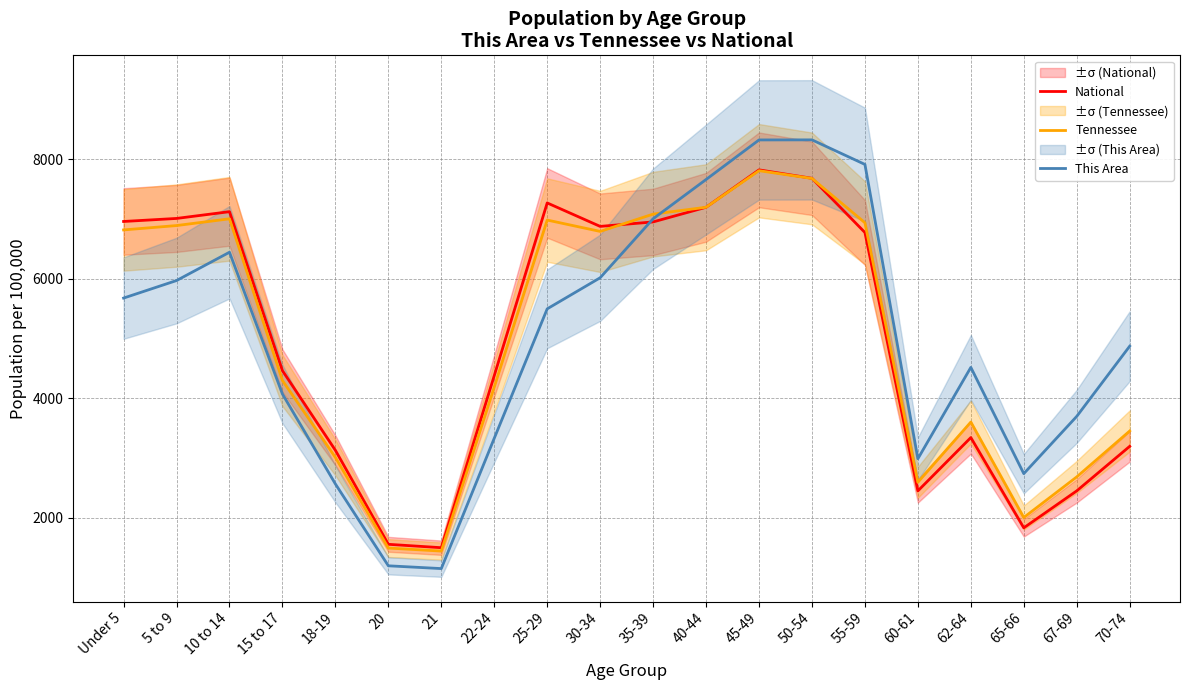

How many intersections are there between National and This Area?

1